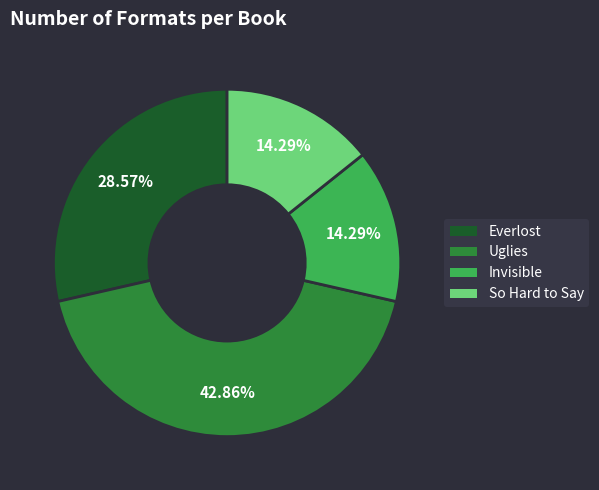

Does Everlost represent more than half of the total?

No